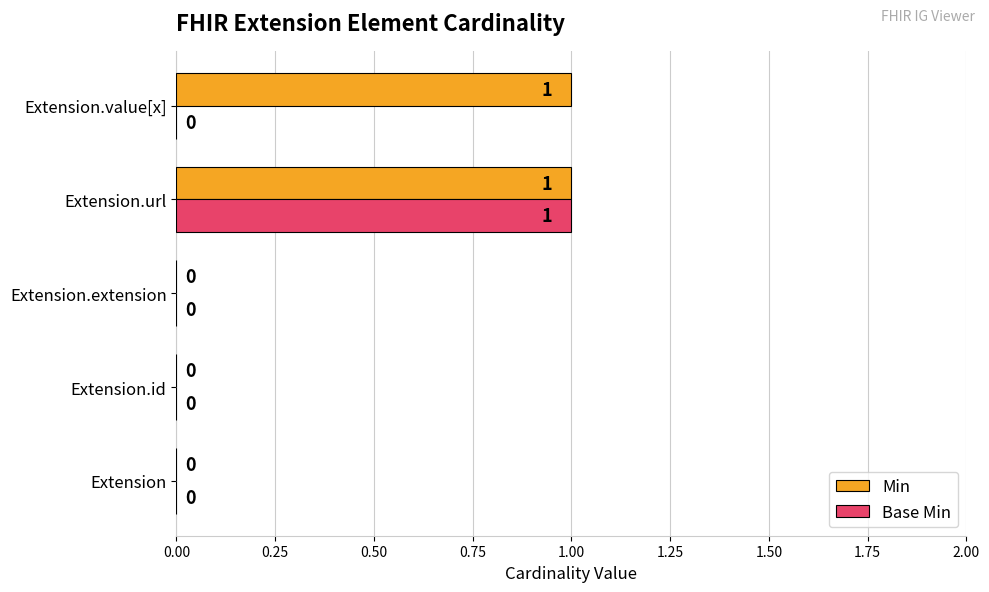

True or false: Base Min has a value of 1 at Extension.url.

True